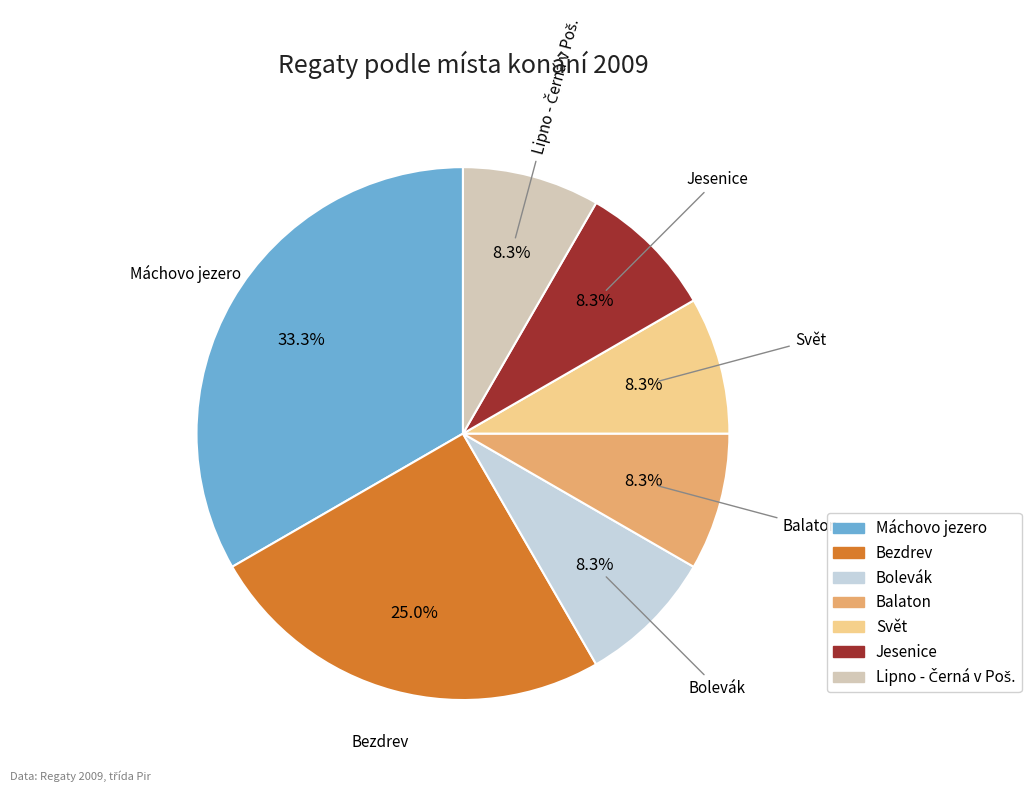

Does Jesenice account for over 50% of the chart?

No